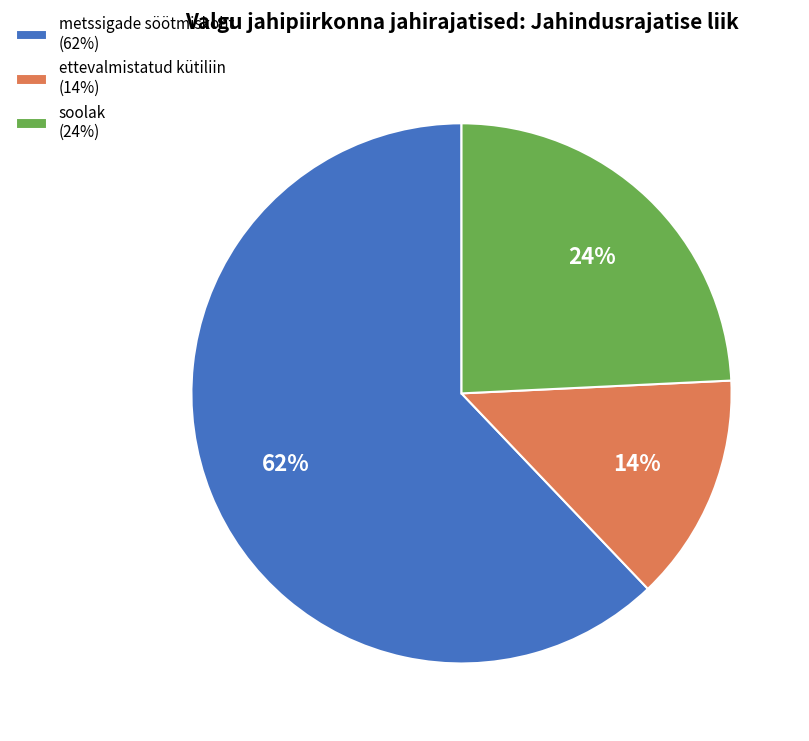

Does metssigade söötmiskoht (62%) account for over 50% of the chart?

Yes